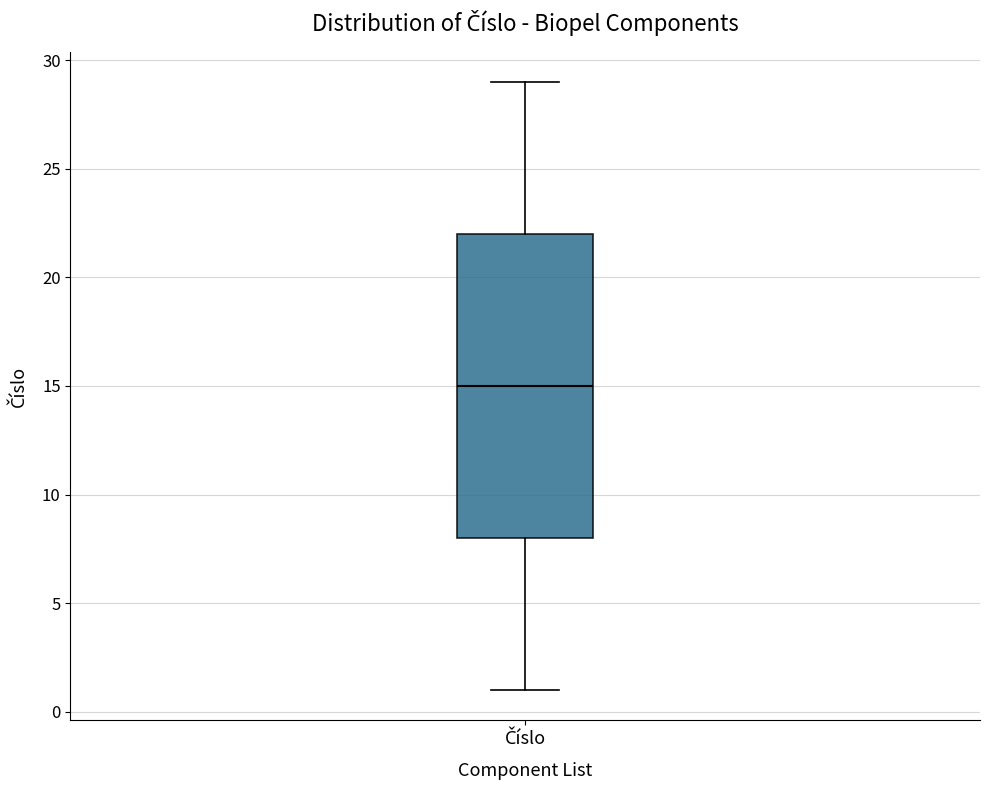

Read this box plot against the y-axis: the position of the median line, the range covered by the box, and the ends of both whiskers. The values are not printed on the chart, so give them approximately, as read against the axis.

median 15, box 8 to 22, whiskers 1 to 29